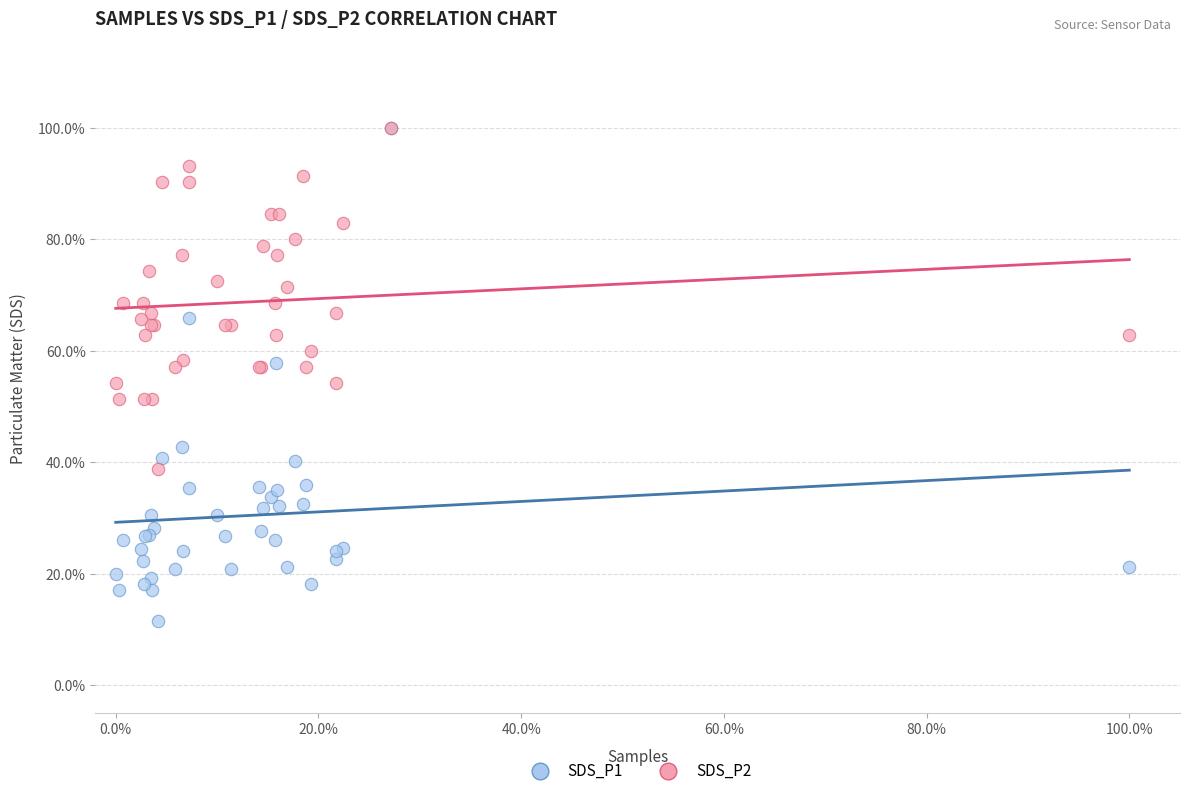

What are all the series names shown in the legend?

SDS_P1, SDS_P2